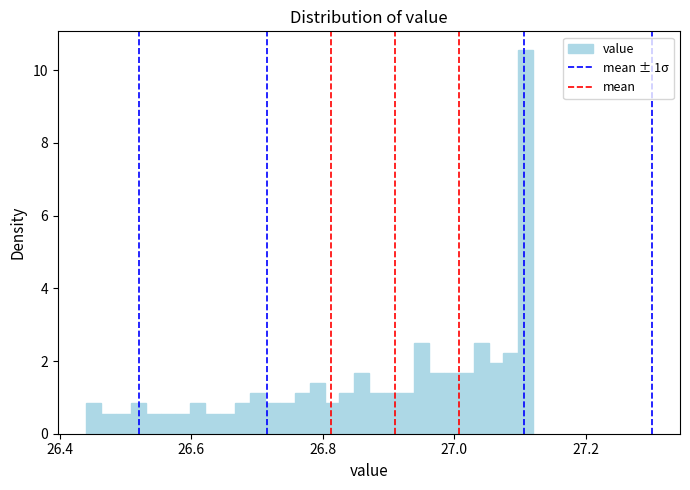

Read against the x-axis, roughly where is the centre of the tallest bar?

27.10